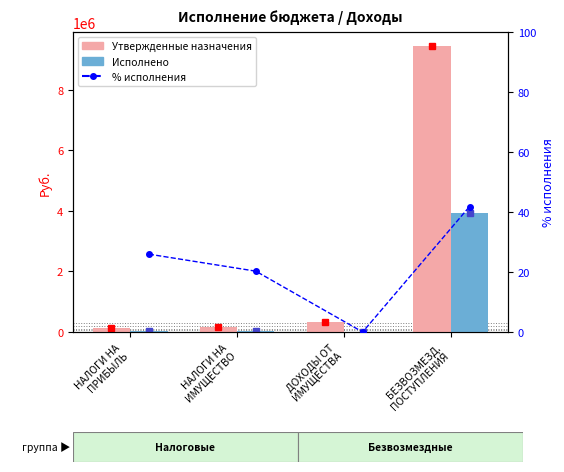

Rank the series at ДОХОДЫ ОТ
ИМУЩЕСТВА from lowest to highest value.

Исполнено, Утвержденные назначения